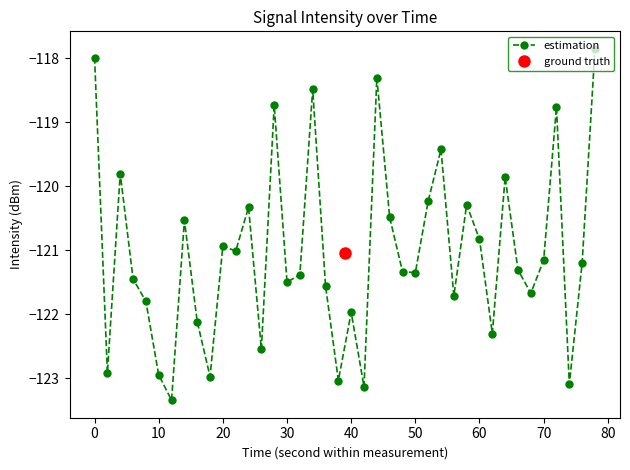

True or false: estimation has a value of -60.6 at 60.

False